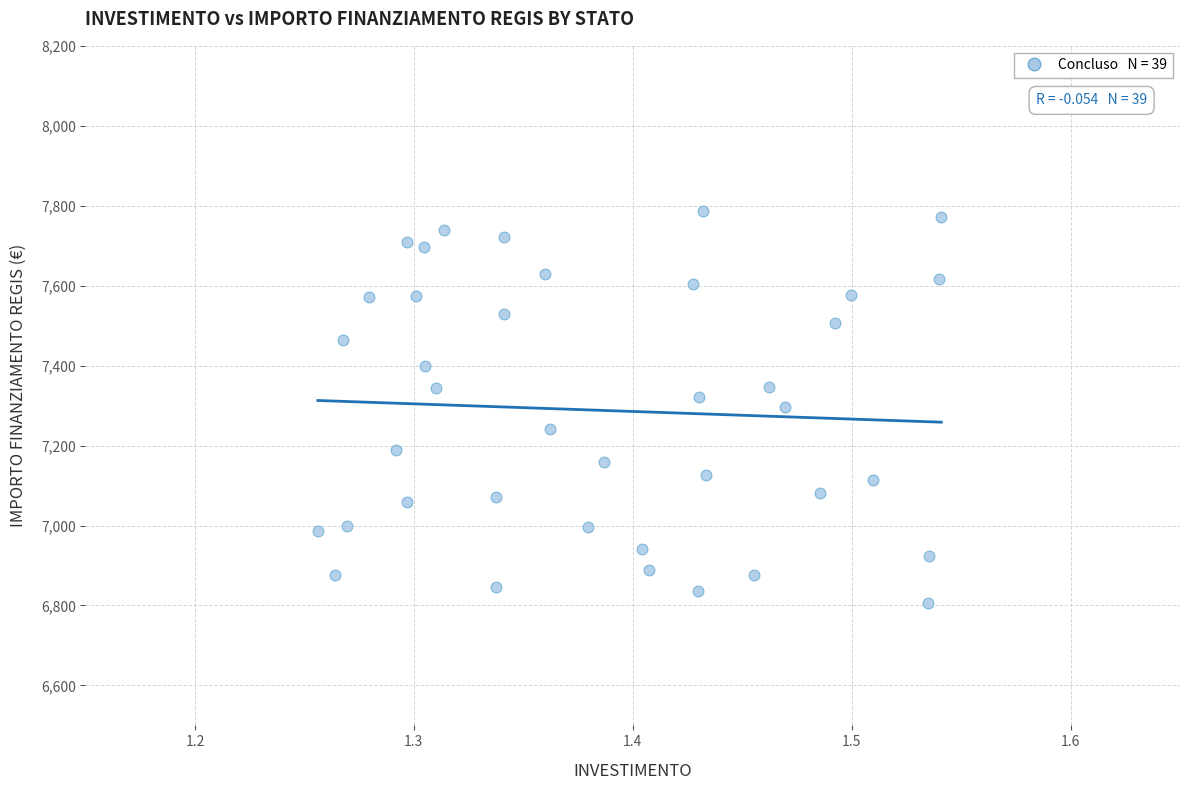

What is the range of X values (max minus min)?

0.3